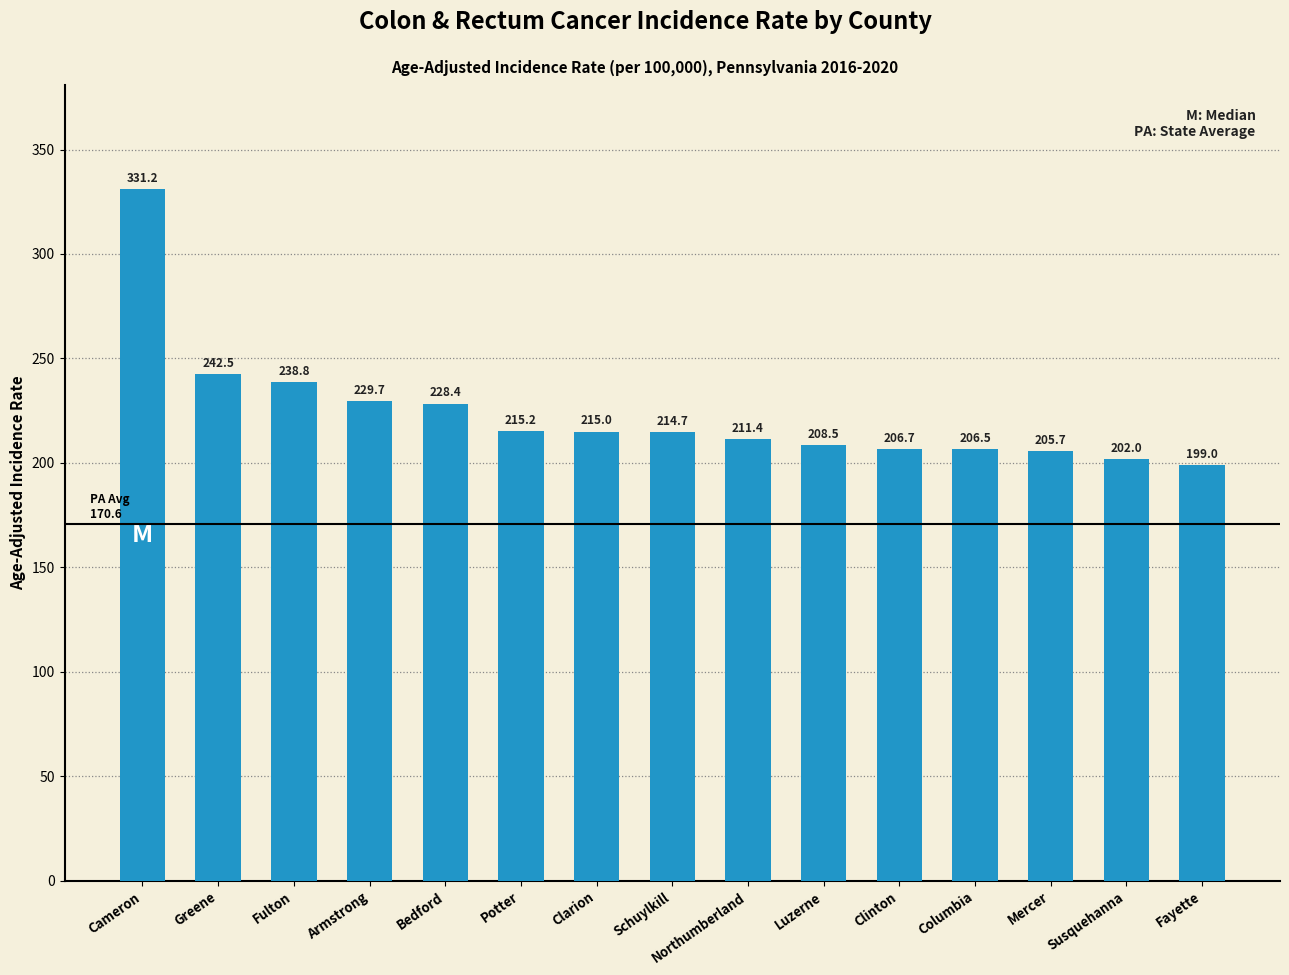

What is the difference between the maximum and minimum values?

132.2